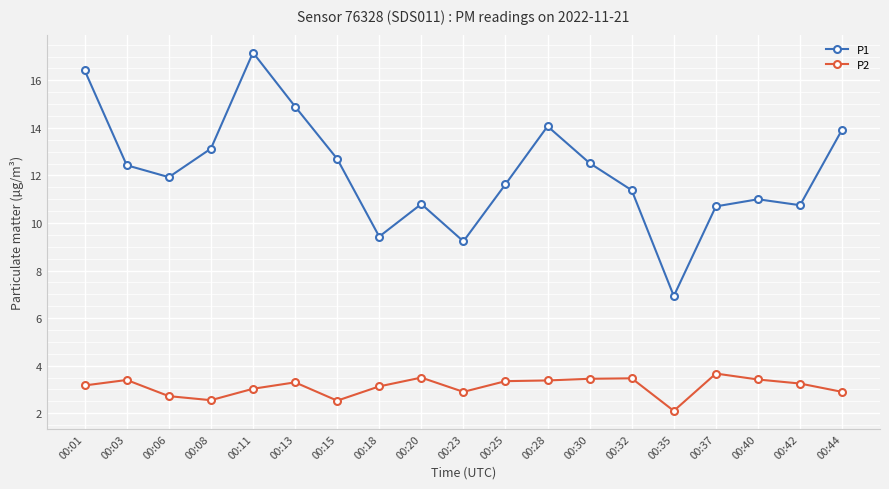

True or false: P2 and P1 intersect in this chart.

False